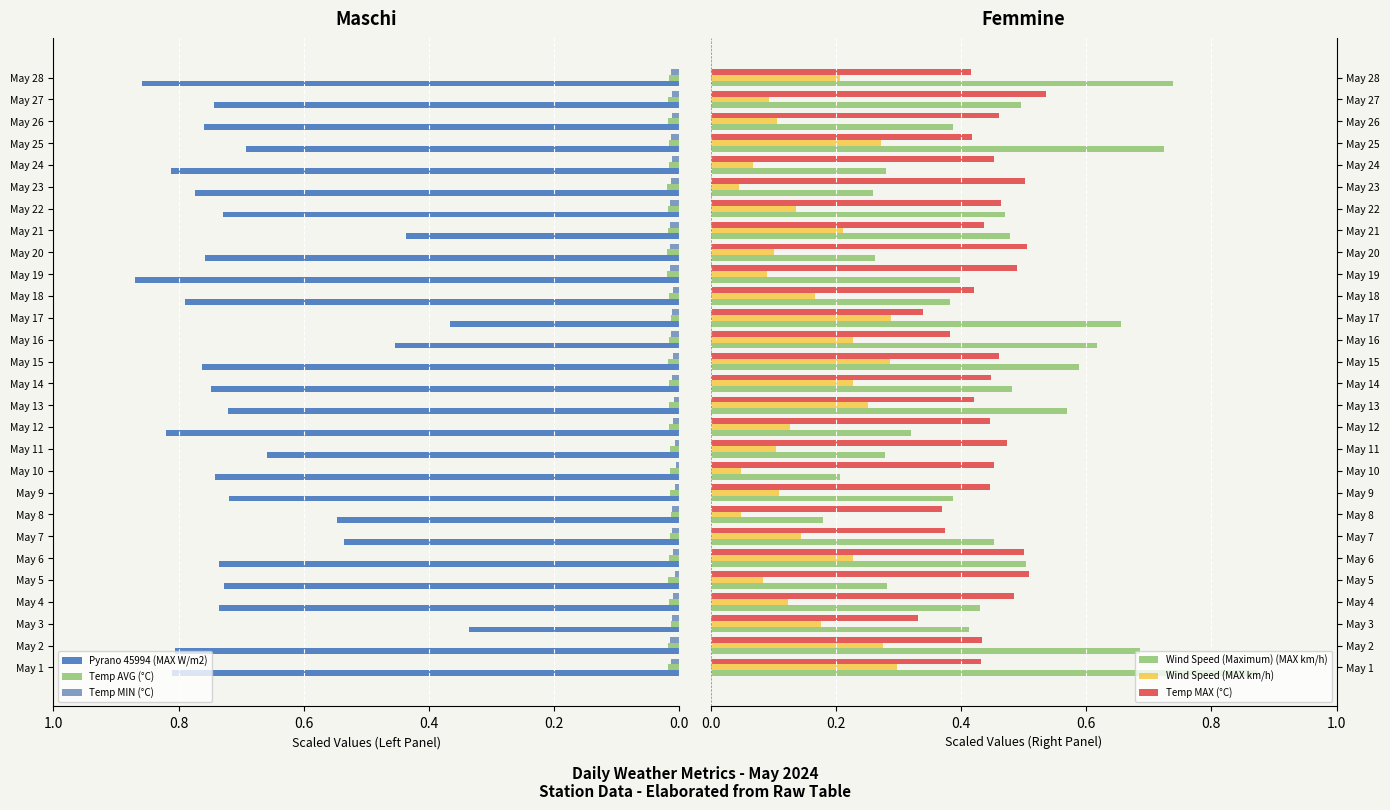

What is the value of the Wind Speed (Maximum) (MAX km/h) bar at the 27th from the left?

0.5